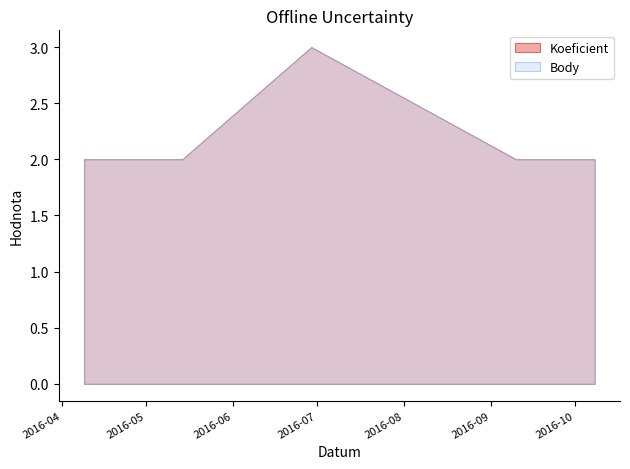

True or false: Body has a value of 3 at 2016-04-09.

False